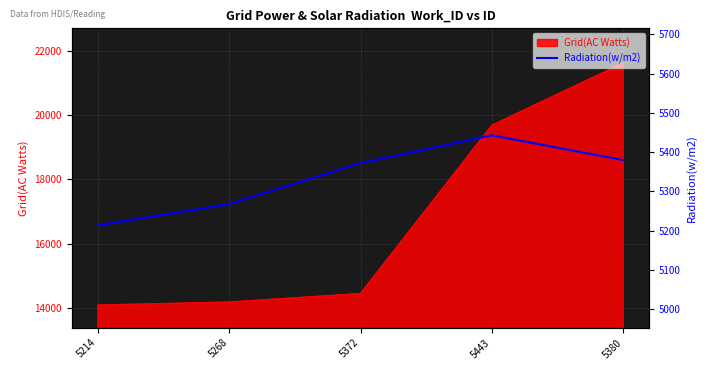

True or false: Grid(AC Watts) has a value of 14183 at 5268.

True